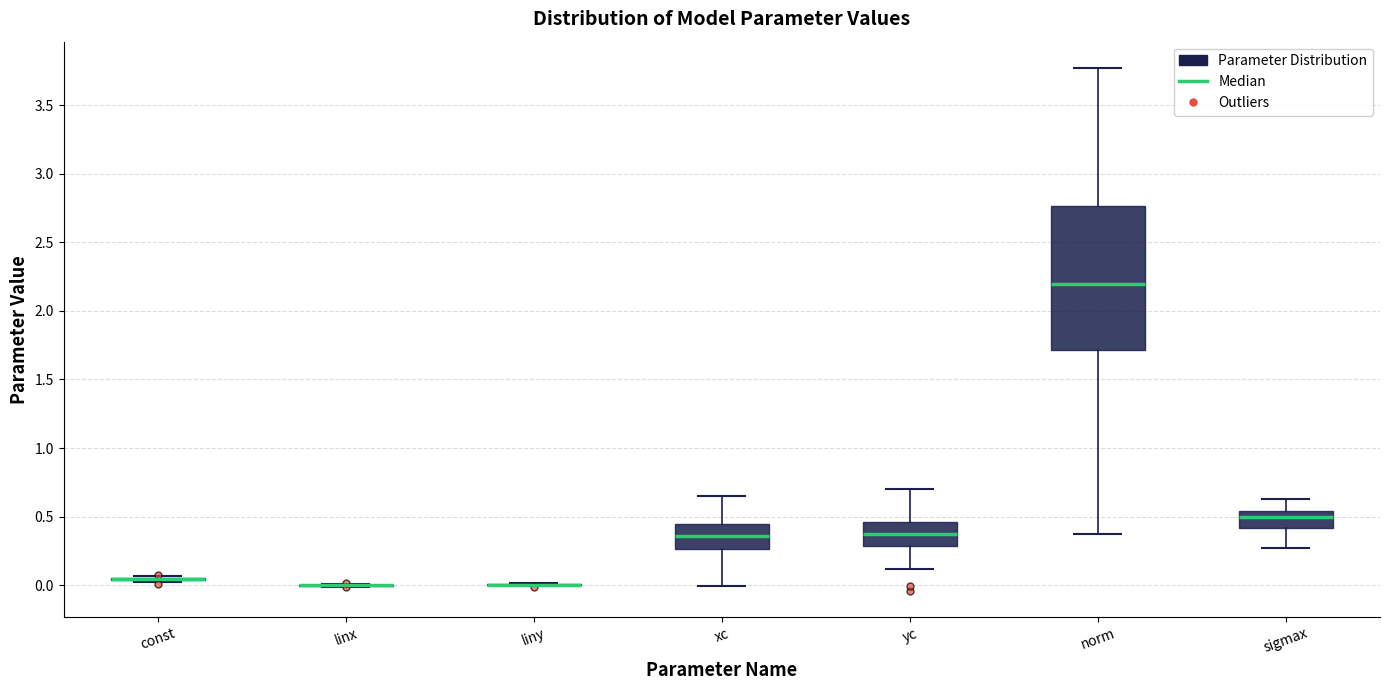

Reading left to right, transcribe this box plot: for each box, give where its median line is, the range the box spans, and where its two whiskers end, as read against the y-axis. The values are not printed on the chart, so give them approximately, as read against the axis.

const: box collapsed to a line at 0.05, whiskers 0.00 to 0.05
linx: box collapsed to a line at 0.00, whiskers 0.00 to 0.00
liny: box collapsed to a line at 0.00, whiskers 0.00 to 0.00
xc: median 0.35, box 0.25 to 0.45, whiskers 0.00 to 0.65
yc: median 0.35, box 0.30 to 0.45, whiskers 0.10 to 0.70
norm: median 2.20, box 1.70 to 2.75, whiskers 0.35 to 3.75
sigmax: median 0.50, box 0.40 to 0.55, whiskers 0.25 to 0.65